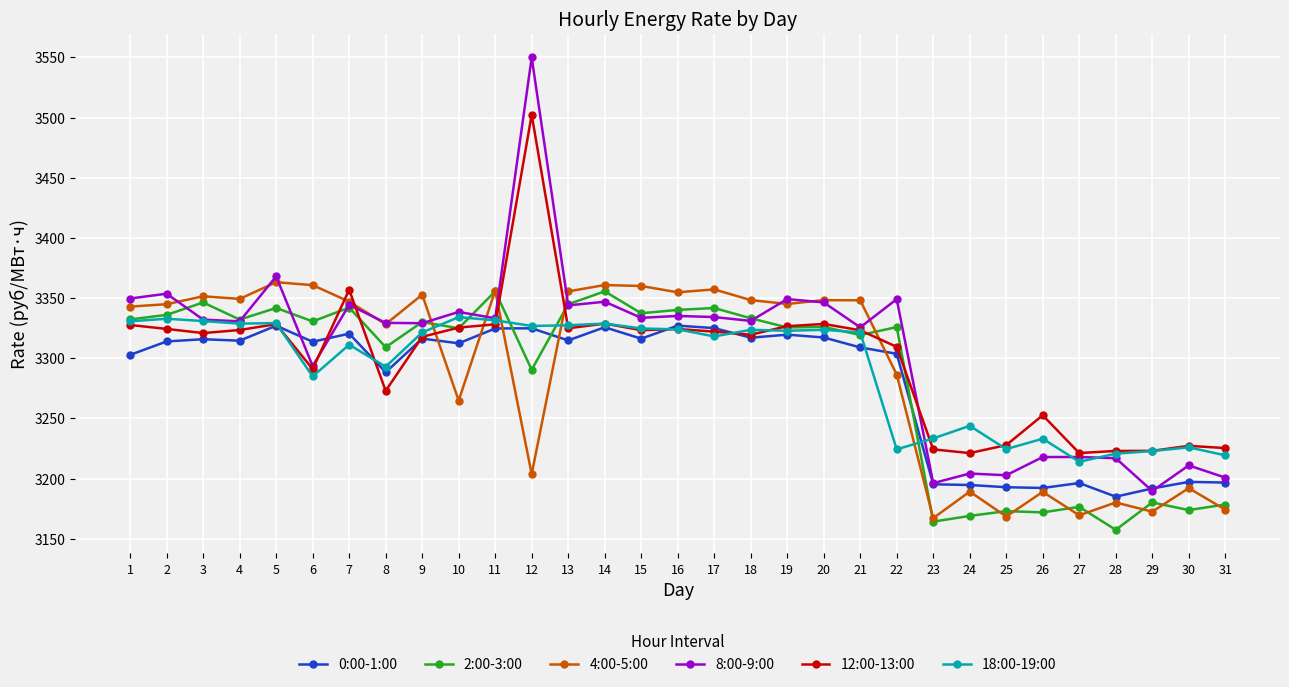

What is the total value across all series at 11?

20029.3